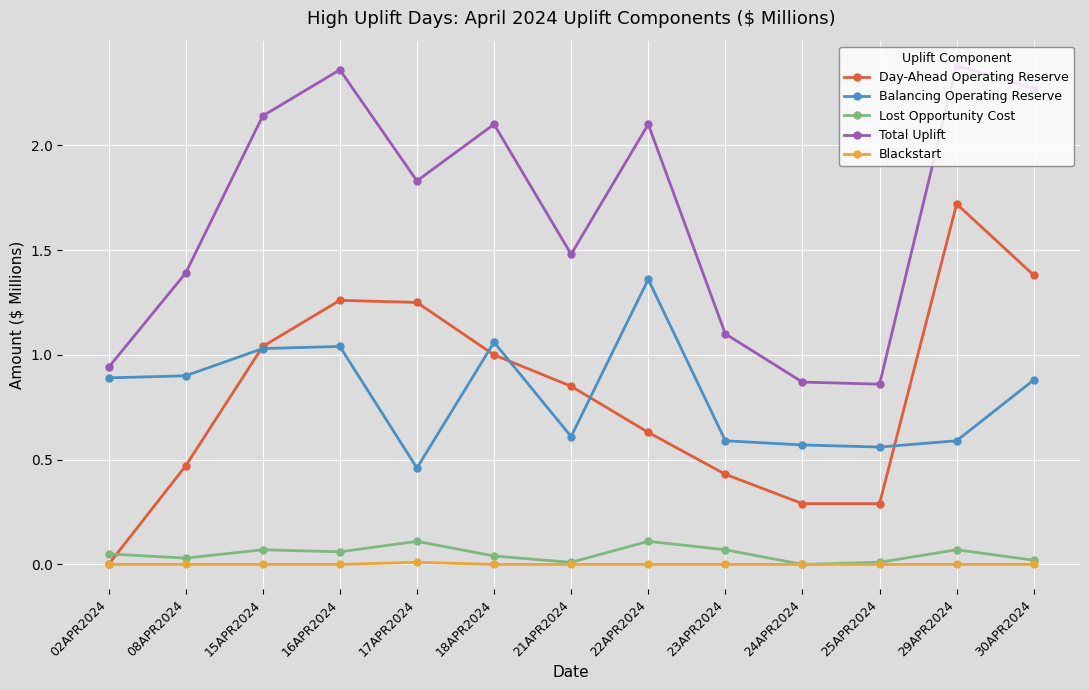

True or false: Day-Ahead Operating Reserve has more than 2 interior local peaks.

False